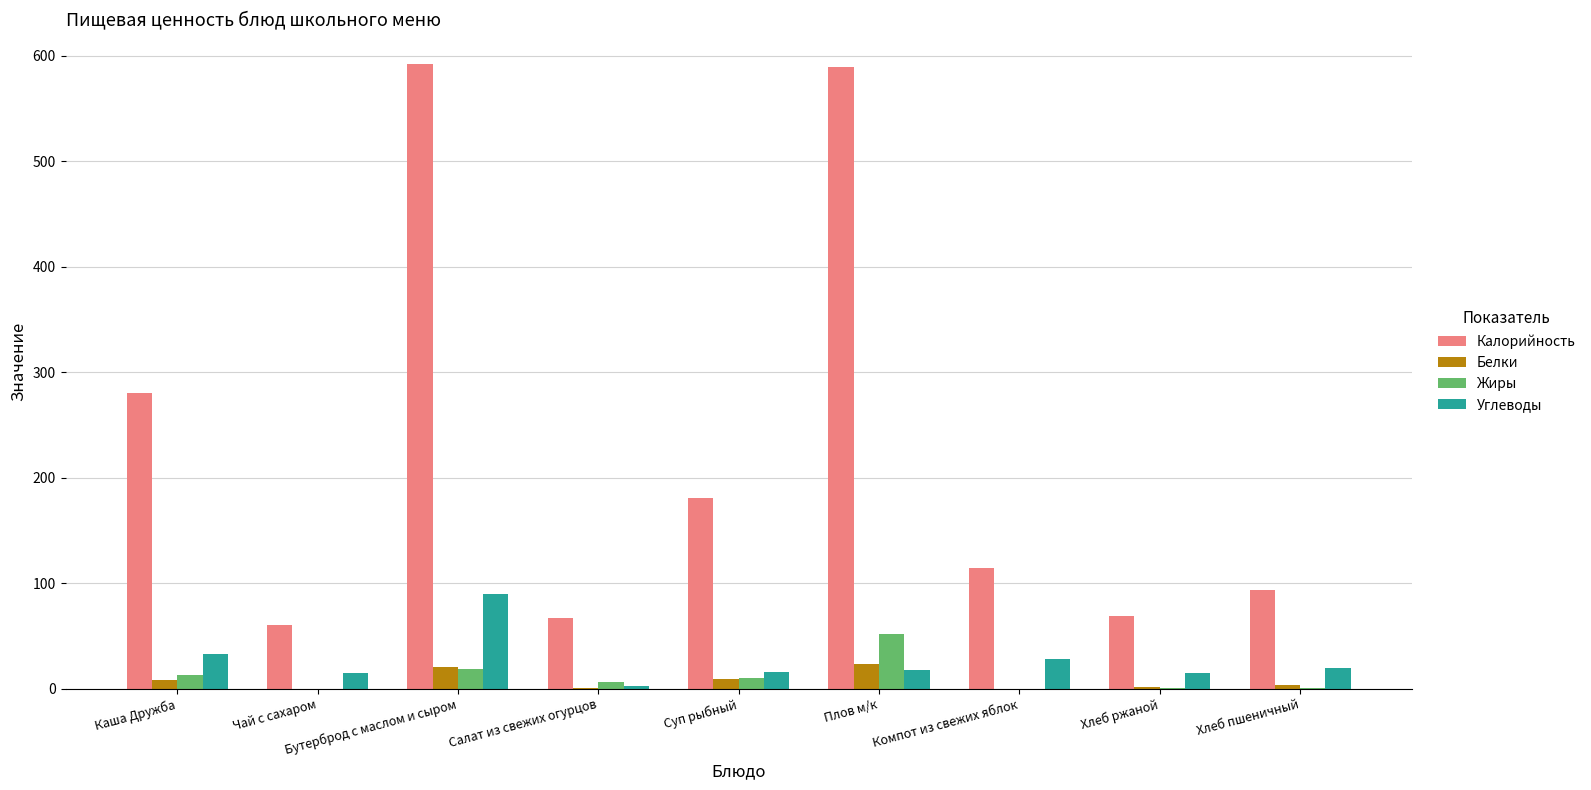

How many data points in Жиры are above 6?

5